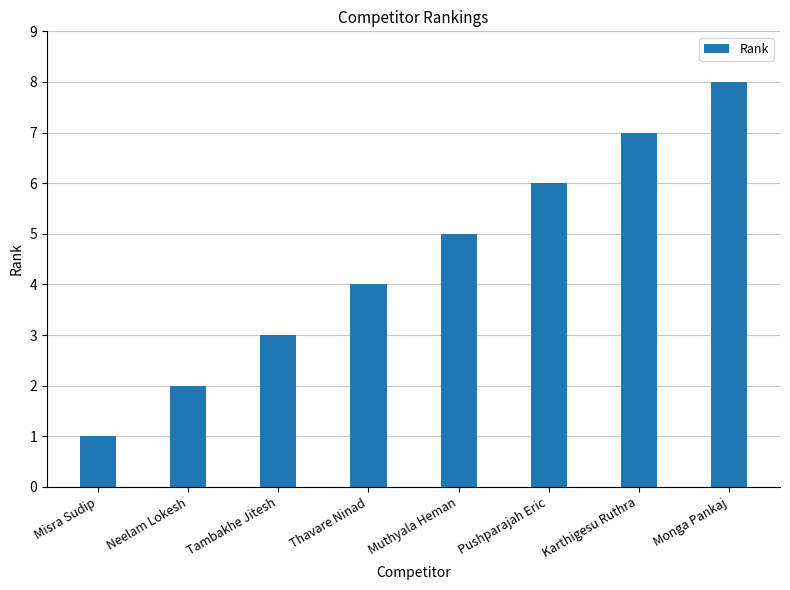

Rank the categories by value from lowest to highest.

Misra Sudip, Neelam Lokesh, Tambakhe Jitesh, Thavare Ninad, Muthyala Heman, Pushparajah Eric, Karthigesu Ruthra, Monga Pankaj